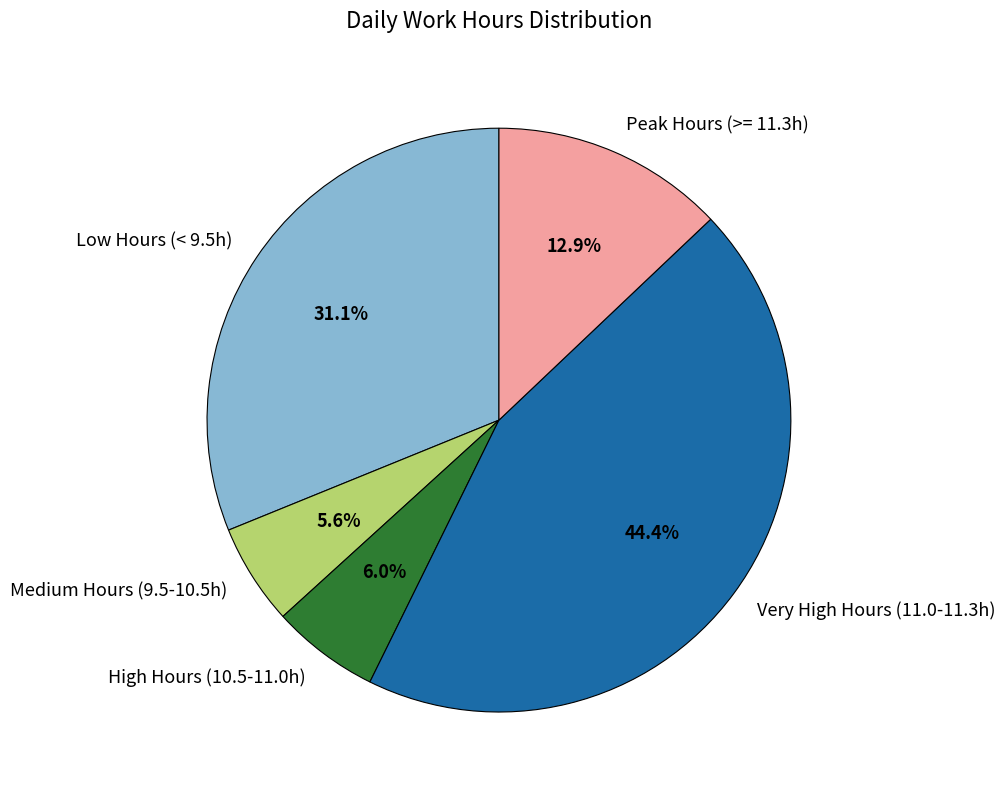

Which category has the biggest portion of the pie?

Very High Hours (11.0-11.3h)